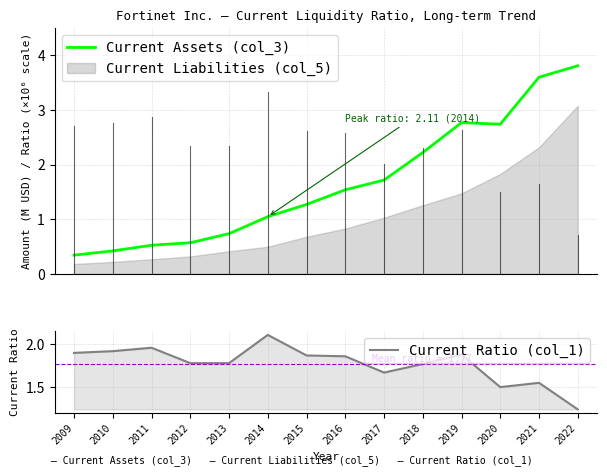

True or false: Current Assets (col_3) has more than 2 points higher than both neighbors.

False